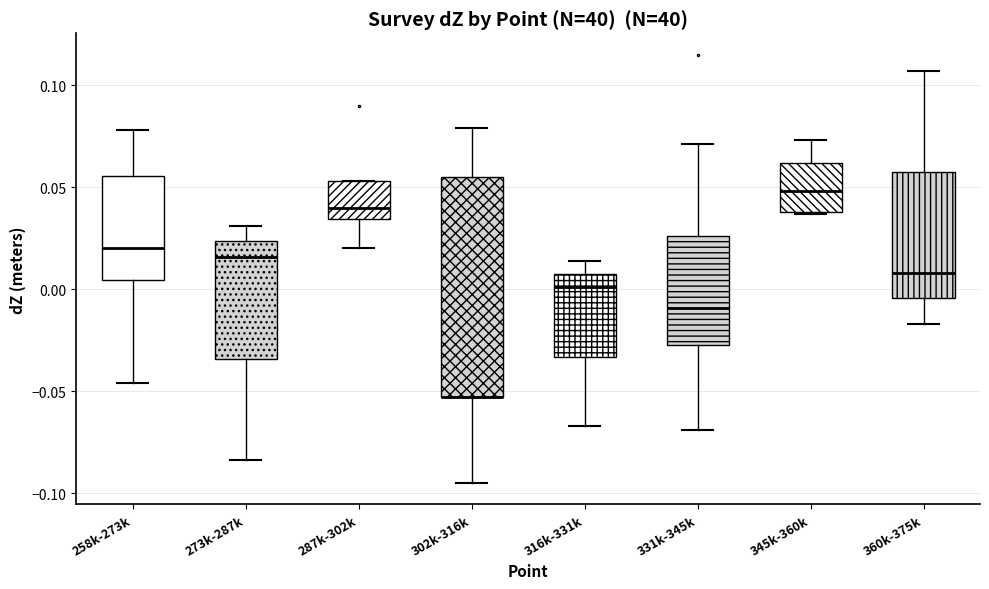

Where is the upper edge of the box for 331k-345k on the y-axis? The values are not printed on the chart, so give them approximately, as read against the axis.

0.025